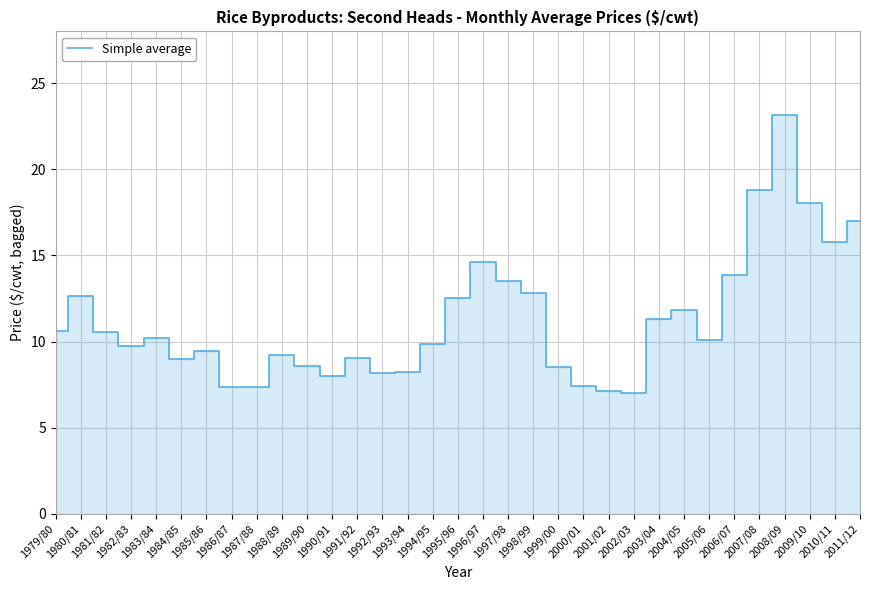

What is the smallest value displayed?

7.0